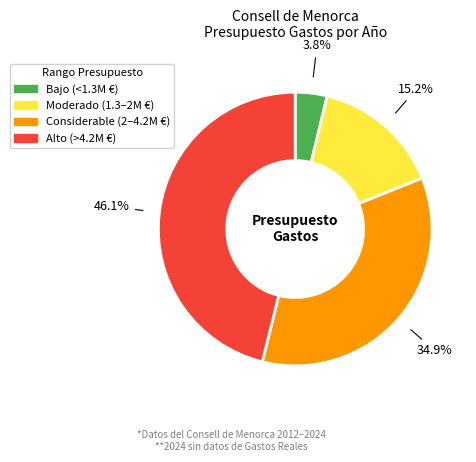

Is there any slice that represents more than half of the pie?

No